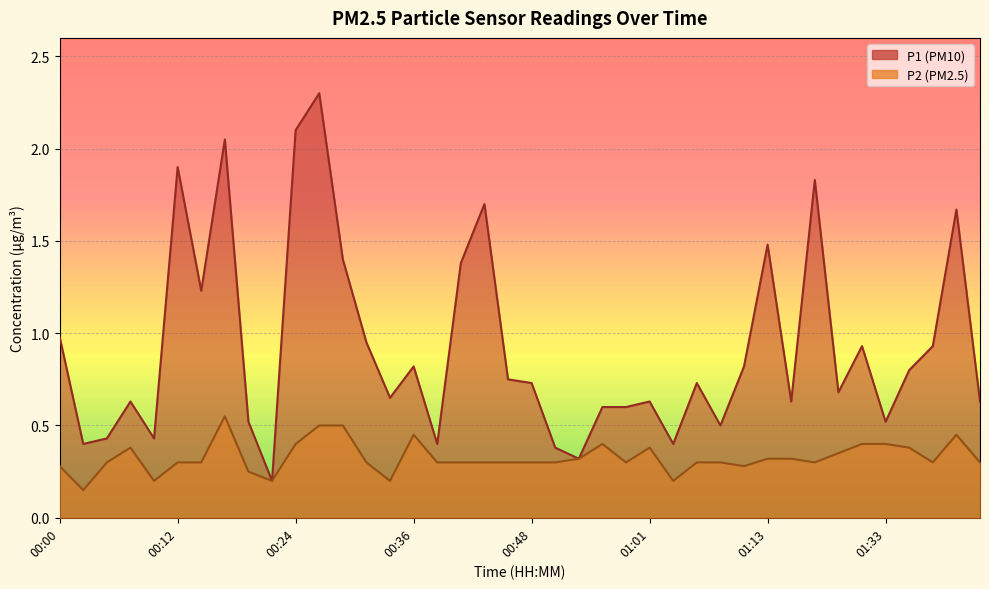

What is the difference between the second highest and second lowest values in the P1 series?

1.8